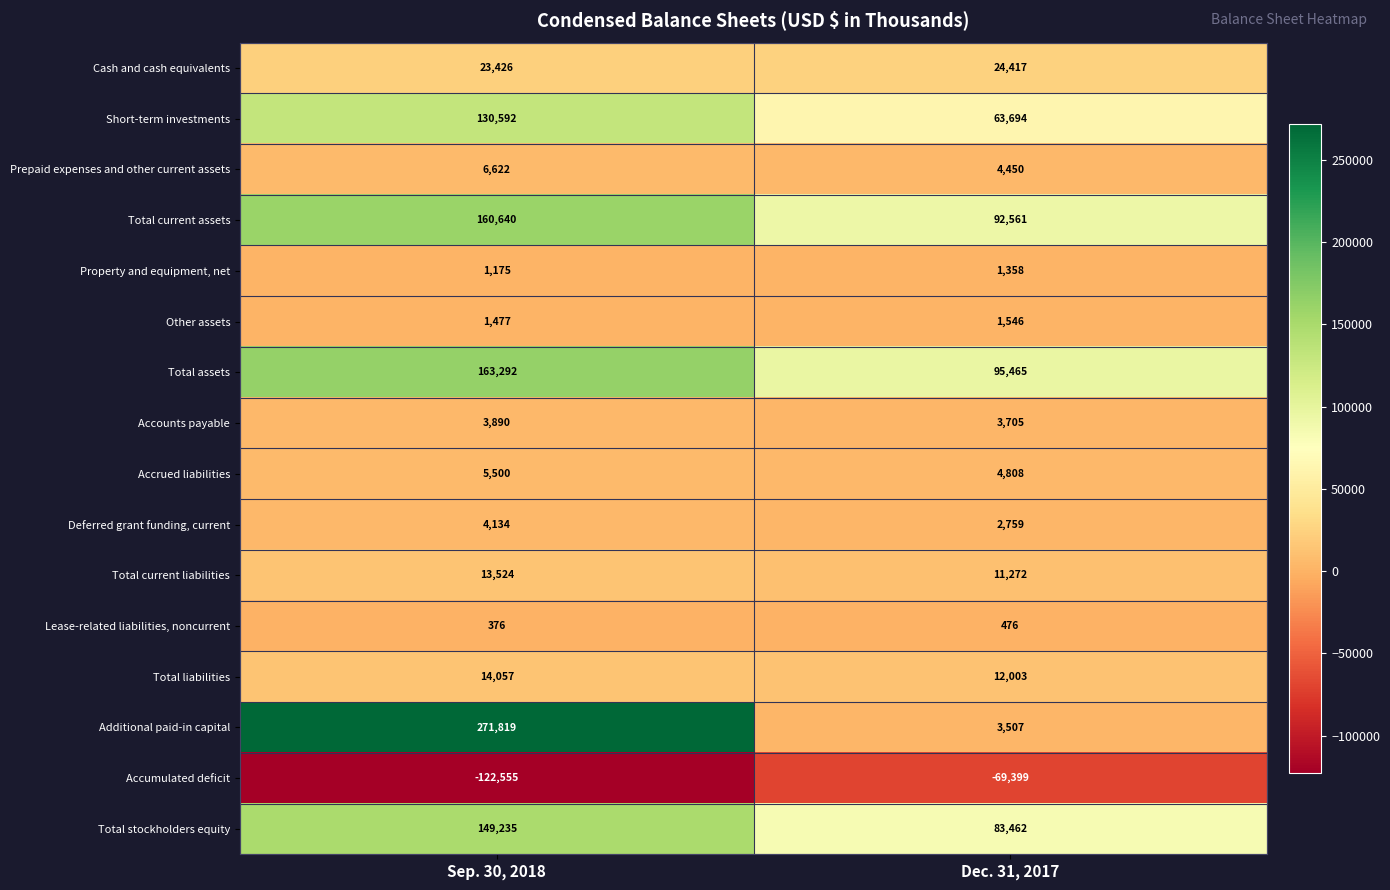

True or false: Cash and cash equivalents has a value of 24417 at Dec. 31, 2017.

True